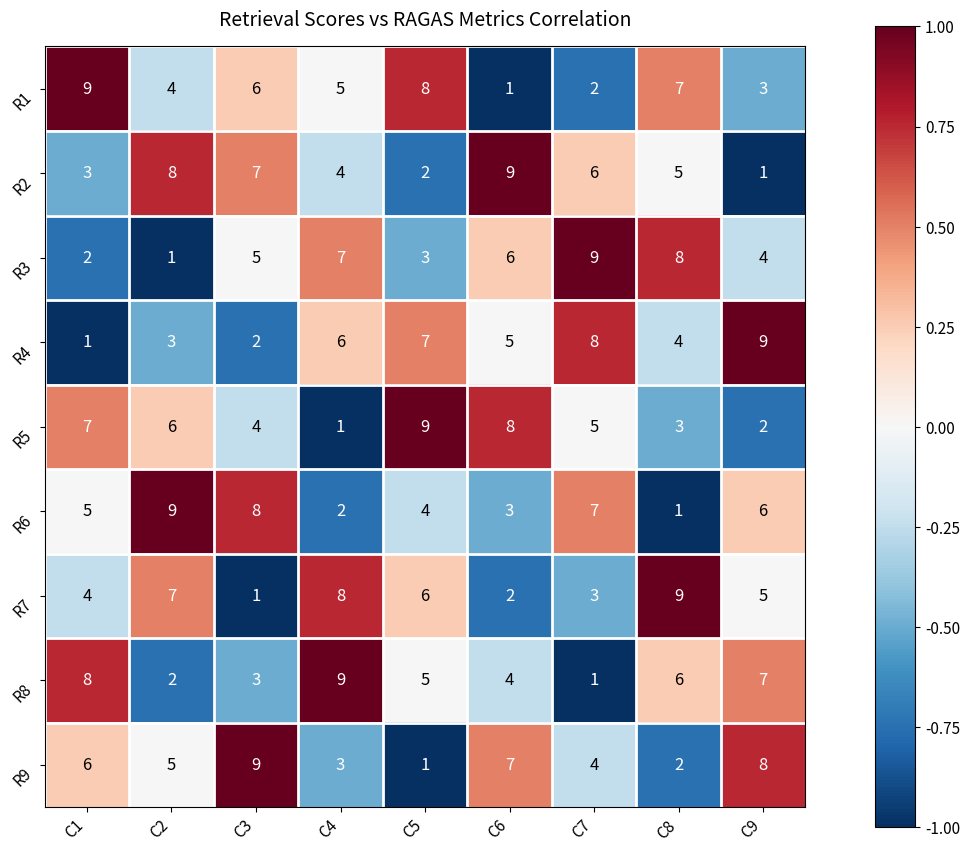

Where is R9 nearest to the value 5?

C2